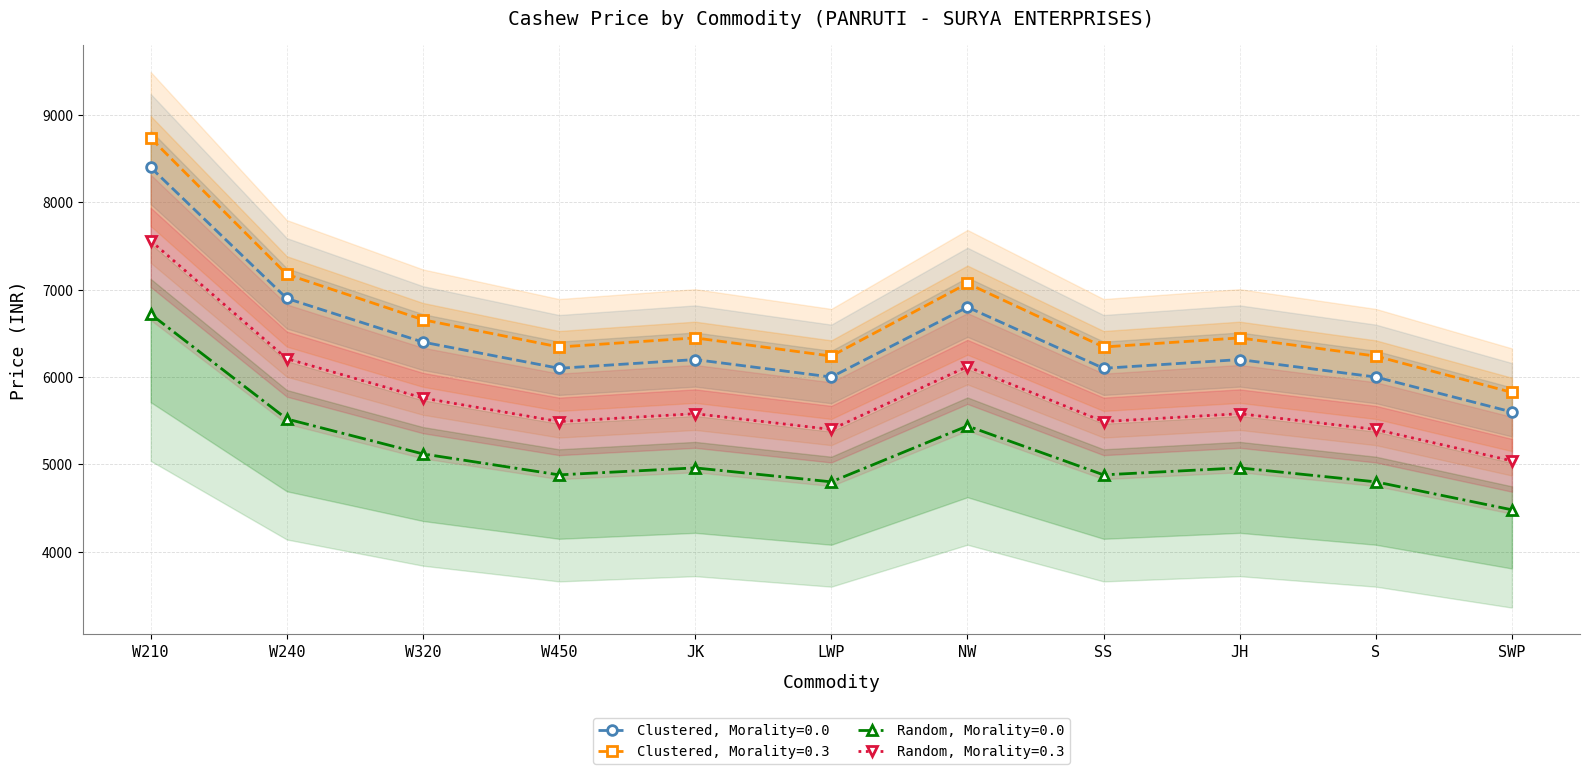

At which category does the chart reach its peak across all series?

W210